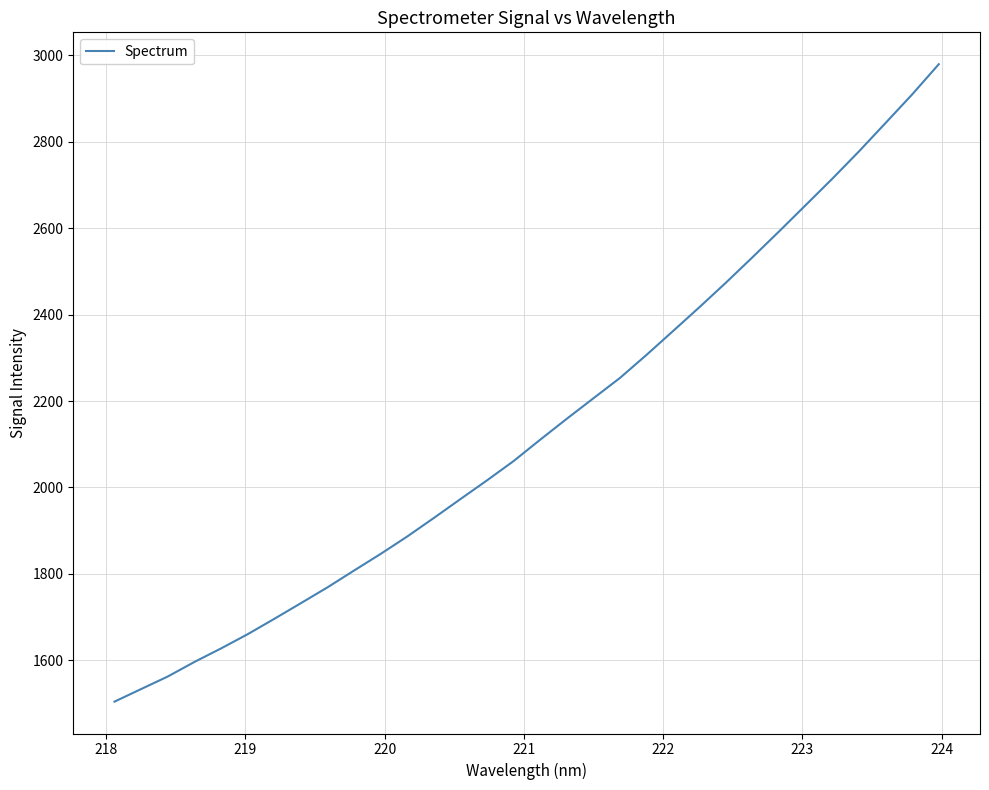

What is the difference between the maximum and minimum values?

1475.2